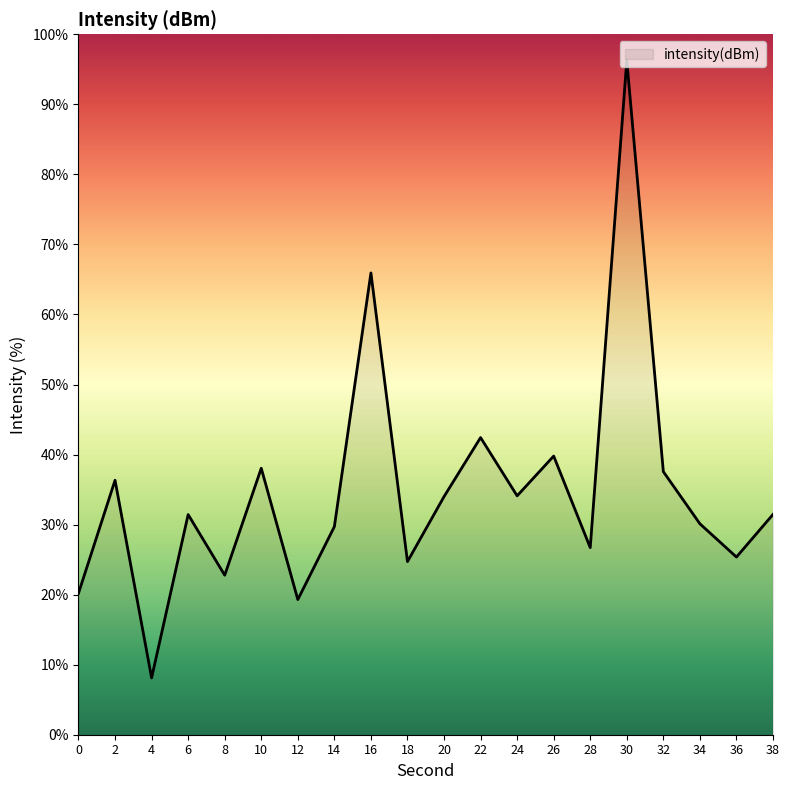

Count the number of data series in this chart.

1